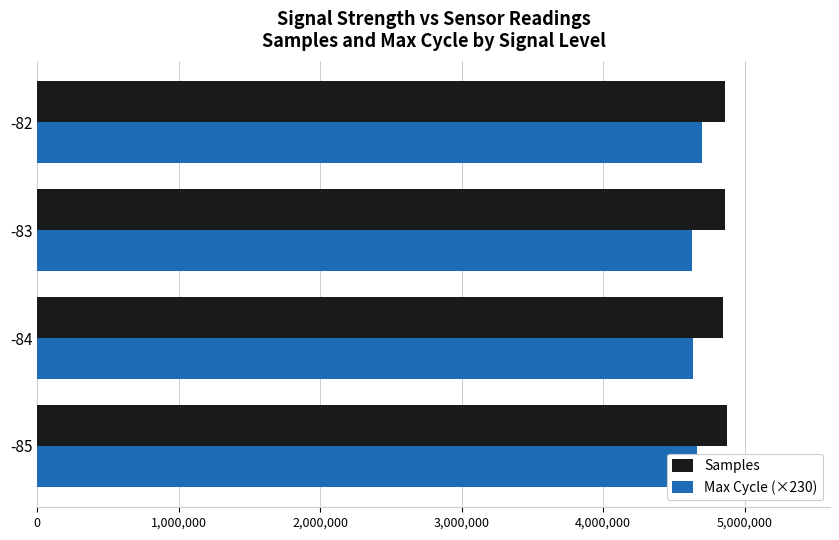

What is the total value across all series at -84?

9483639.9